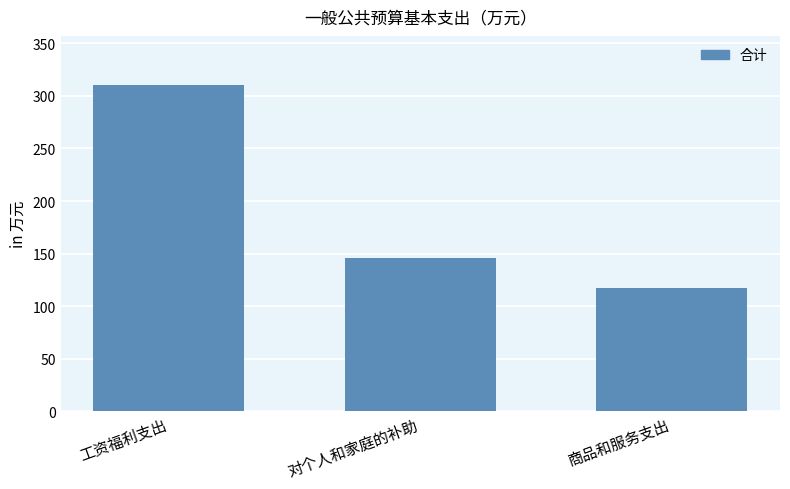

What is the label of the 3rd bar from the left?

商品和服务支出